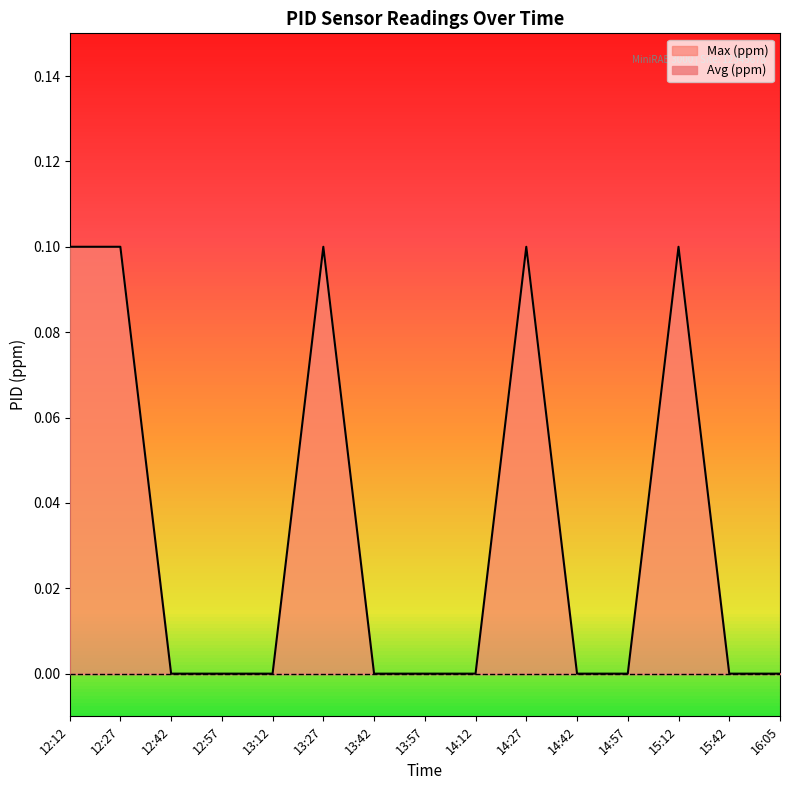

Which label corresponds to the smallest value in the chart?

12:42